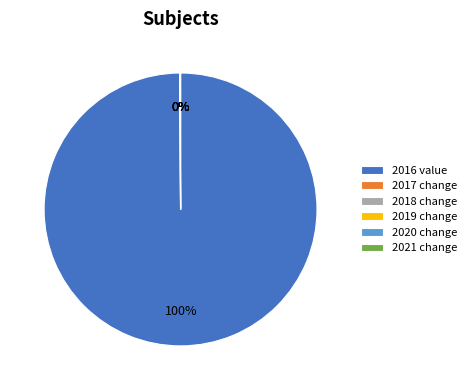

To the nearest percent, what is the difference between the largest and smallest slice percentages?

100%